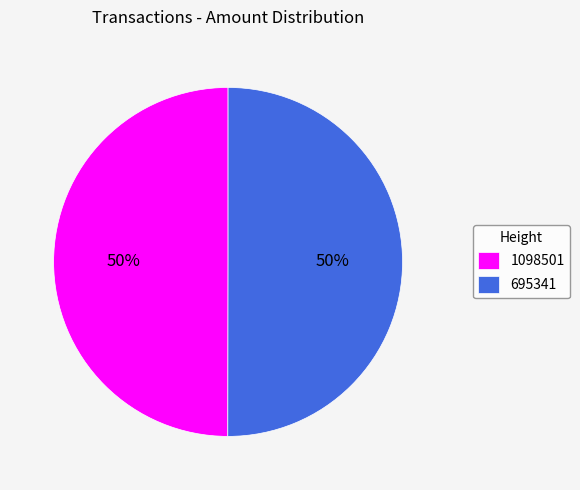

Do 695341 and 1098501 together represent more than half of the pie?

Yes